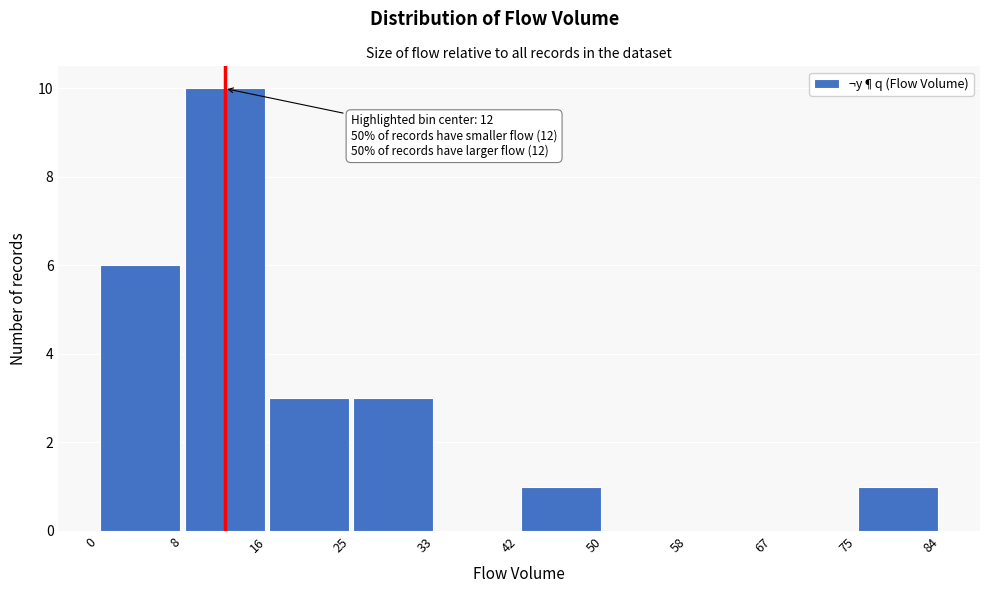

Over which range of the x-axis is the bar tallest?

8 to 16